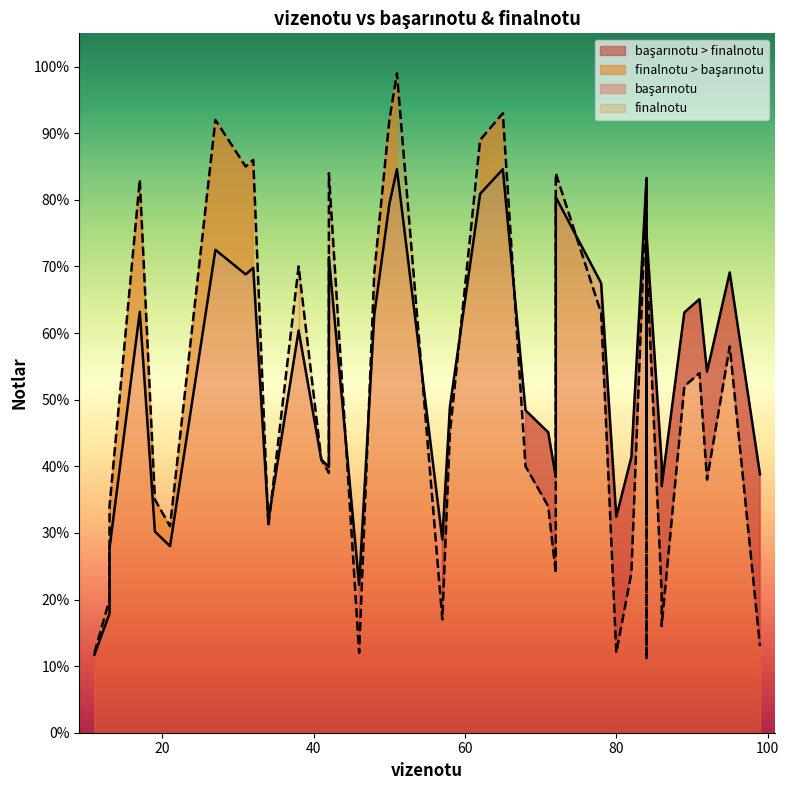

True or false: başarınotu has a value of 77.9 at 34.

False